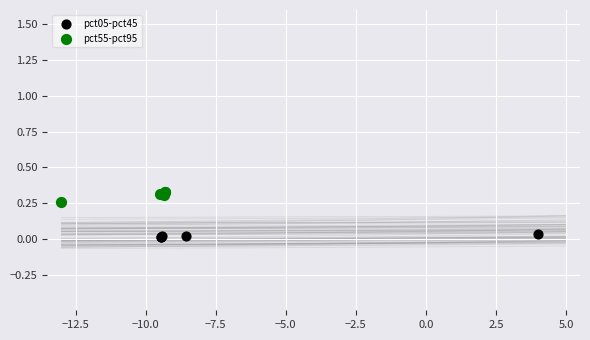

Which series contains the highest Y value?

pct55-pct95